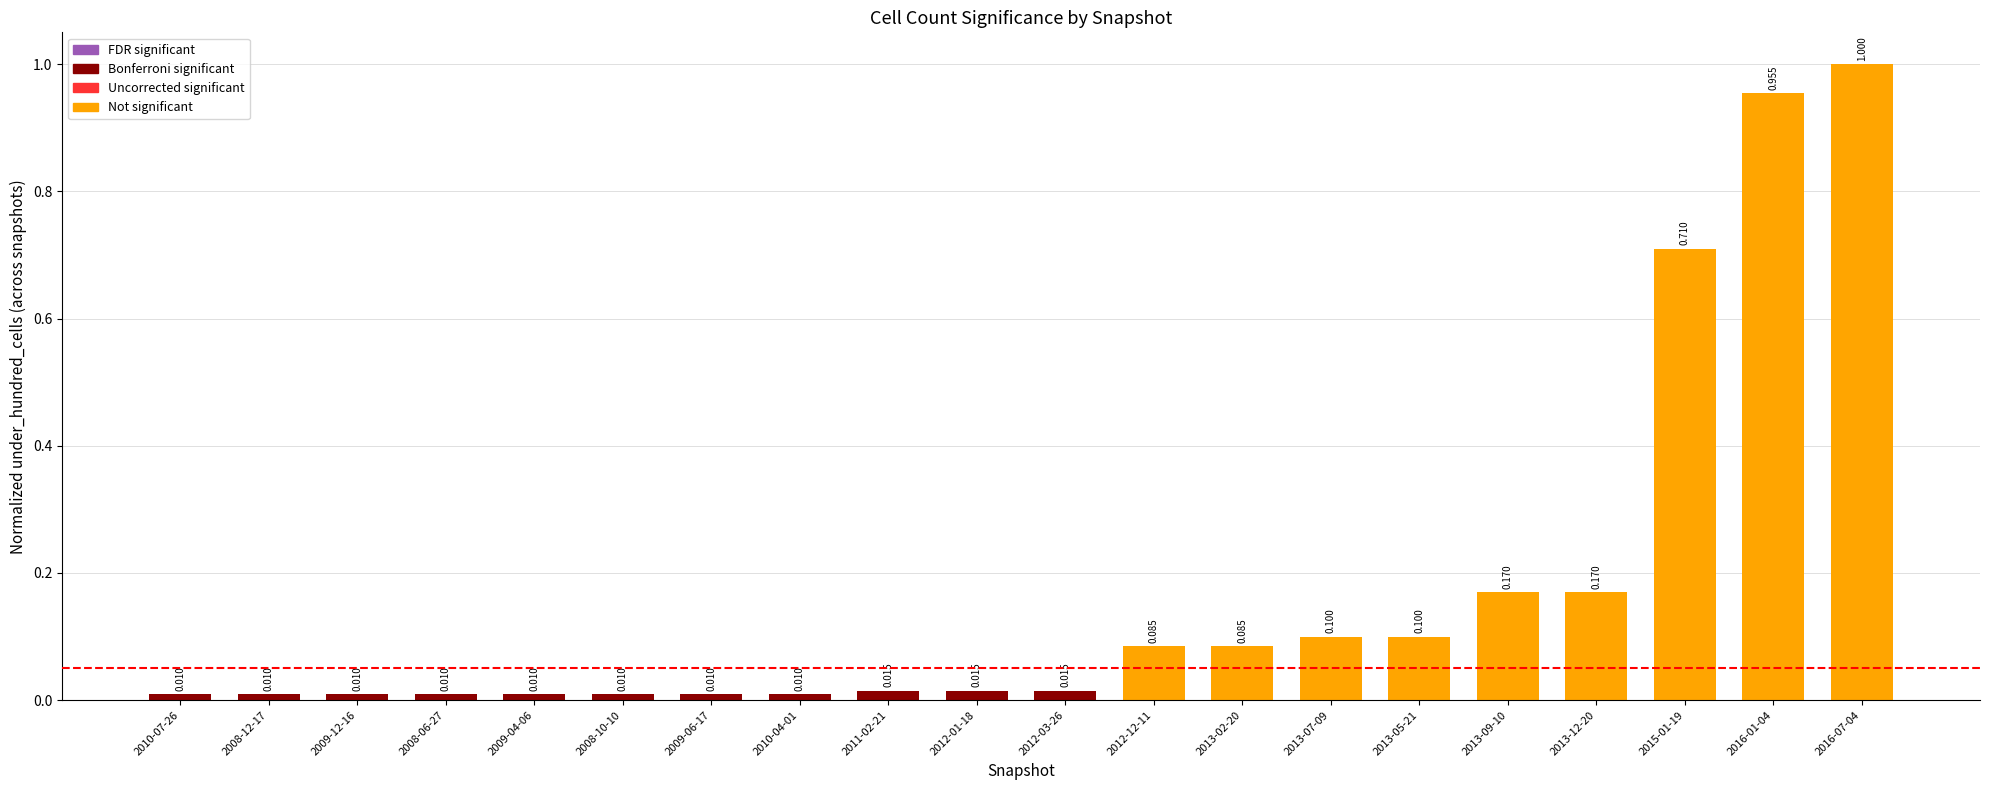

Which category has the highest value across all series?

2016-07-04